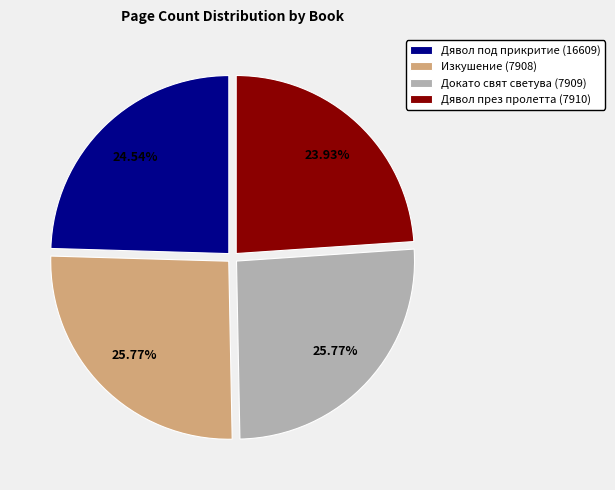

Between Дявол през пролетта (7910) and Изкушение (7908), which is larger?

Изкушение (7908)